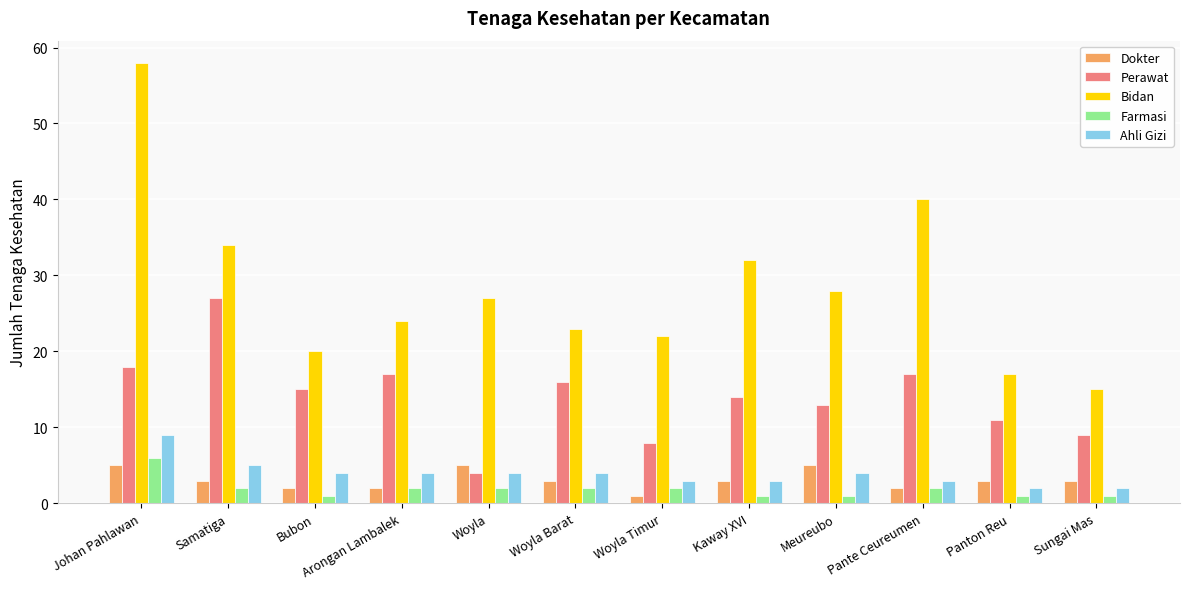

What is the lowest value of the Bidan series?

15